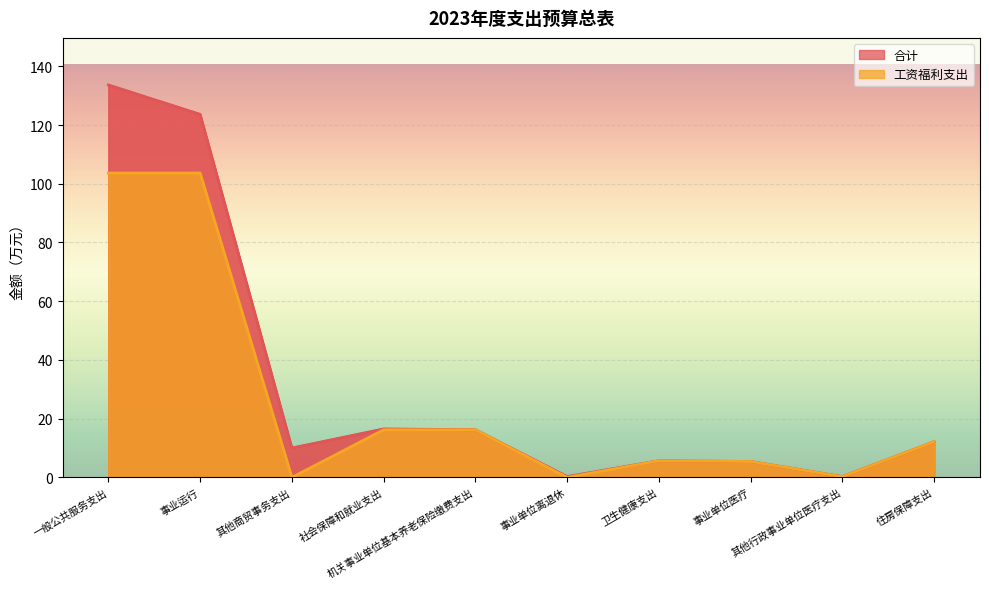

At which label is 合计 closest to 66?

社会保障和就业支出